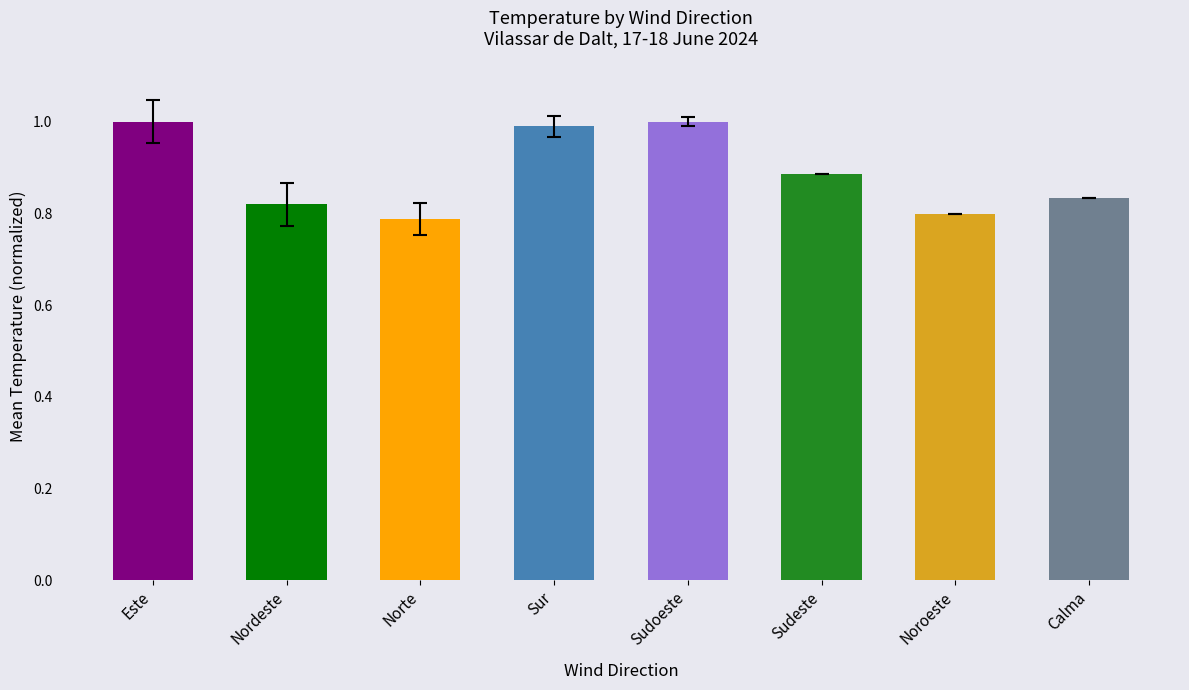

What is the maximum value shown in the chart?

1.0